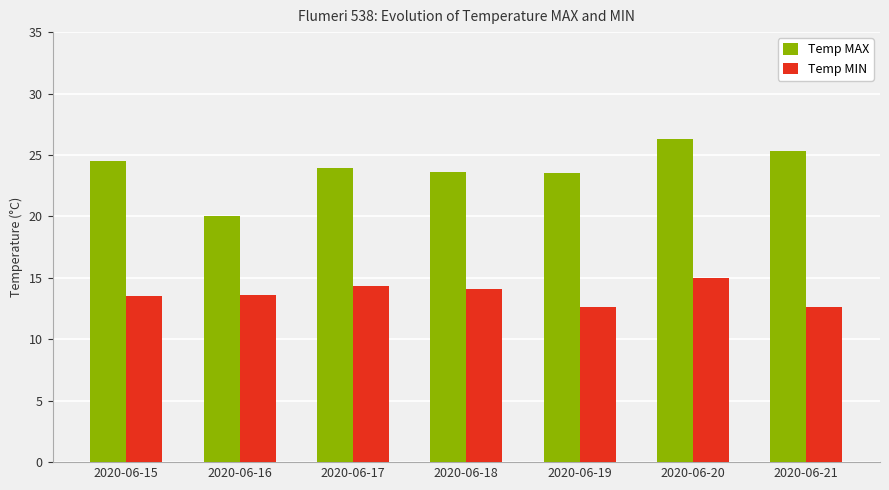

What is the lowest value of the Temp MIN series?

12.6